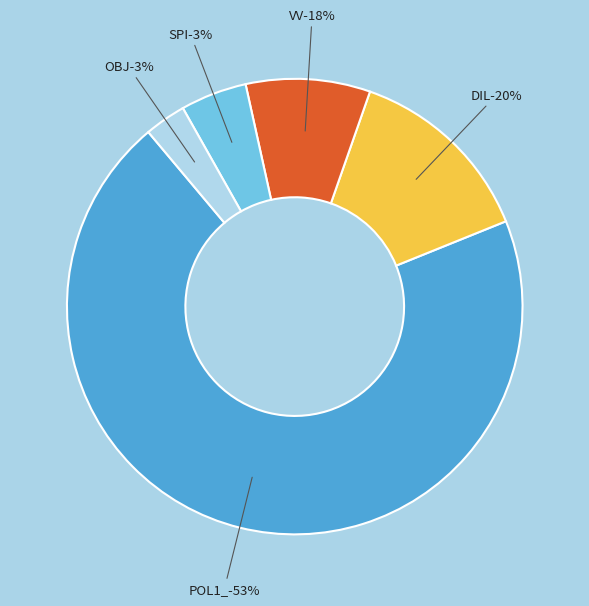

Which category has the biggest portion of the pie?

POL1_